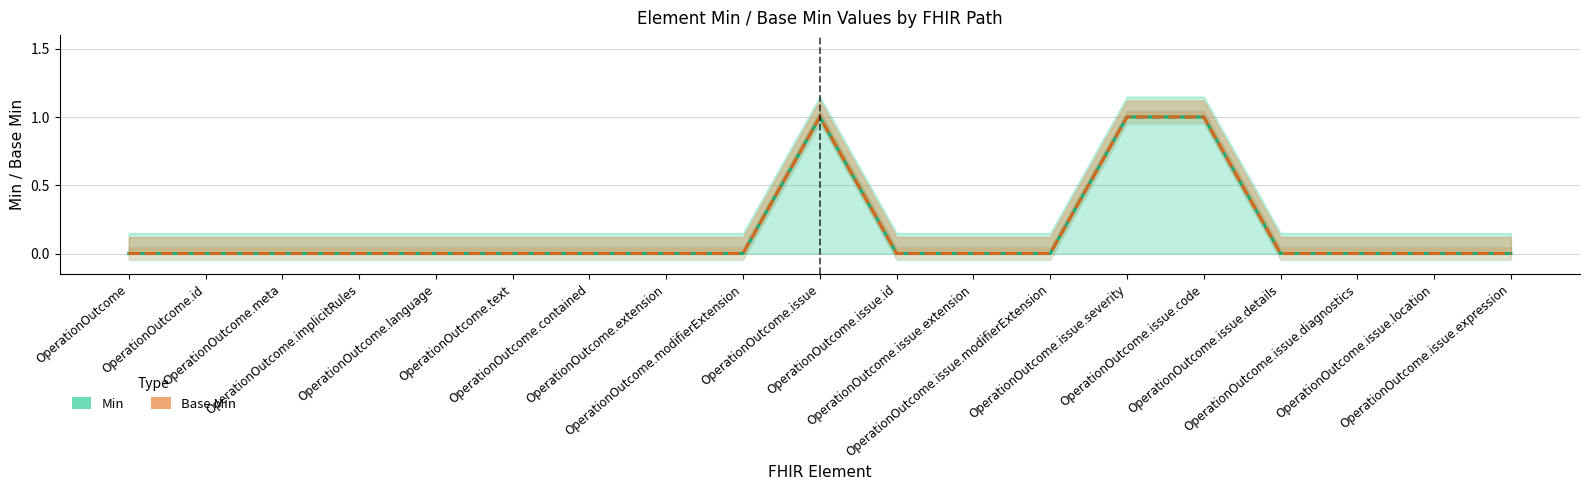

What is the highest value of the Base Min series?

1